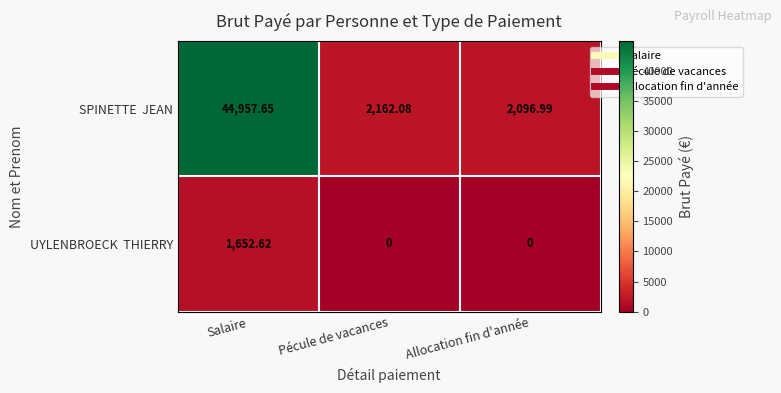

At which category is the sum across all series the highest?

Salaire